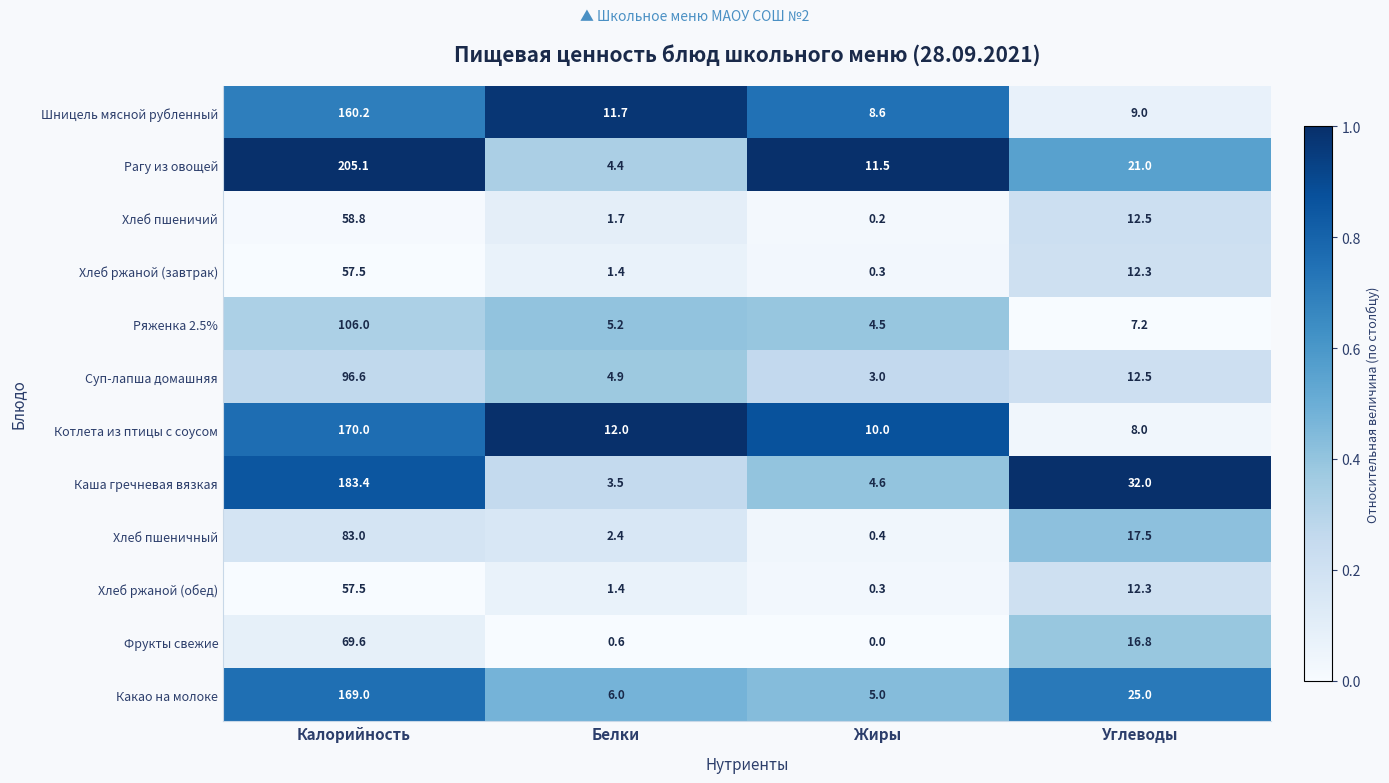

What is the greatest value displayed?

205.1